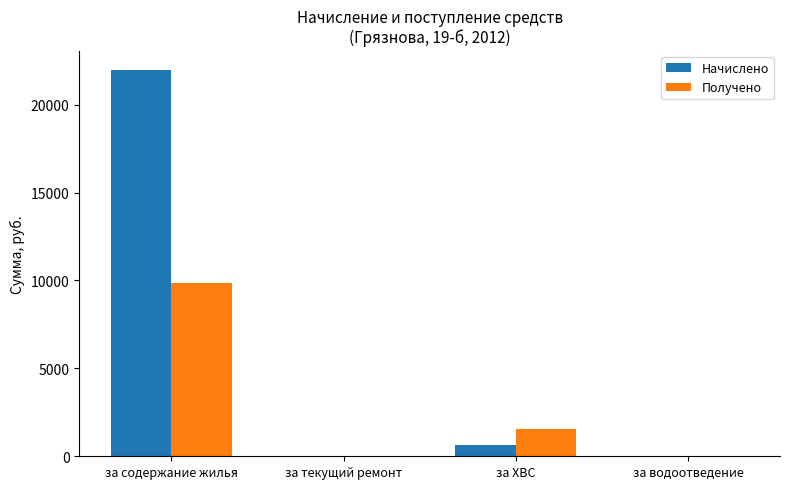

Which series has the widest spread of values?

Начислено